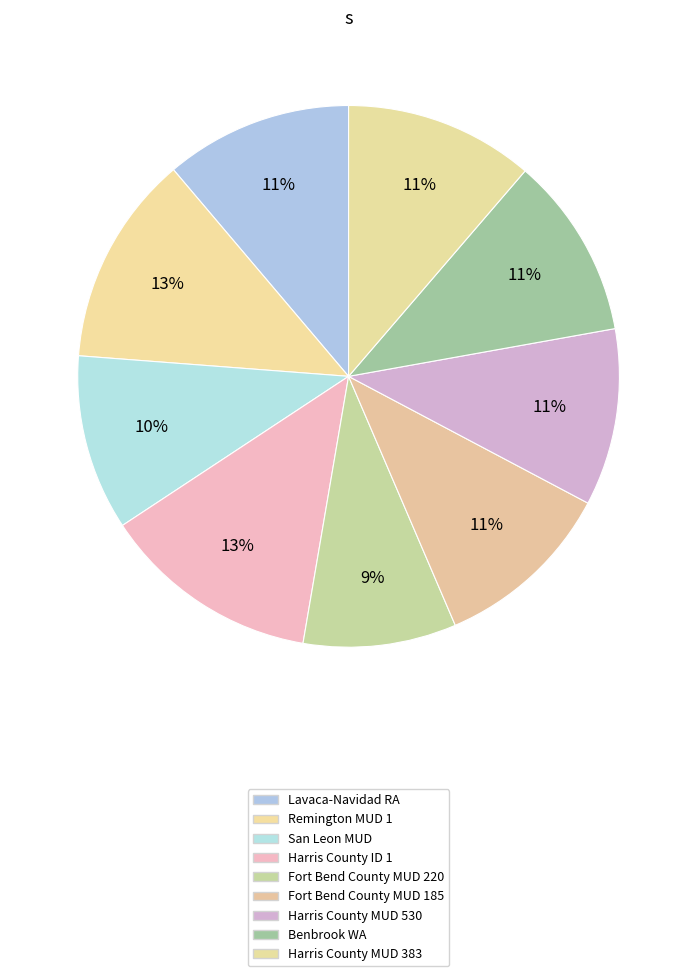

How many slices are in this pie chart?

9